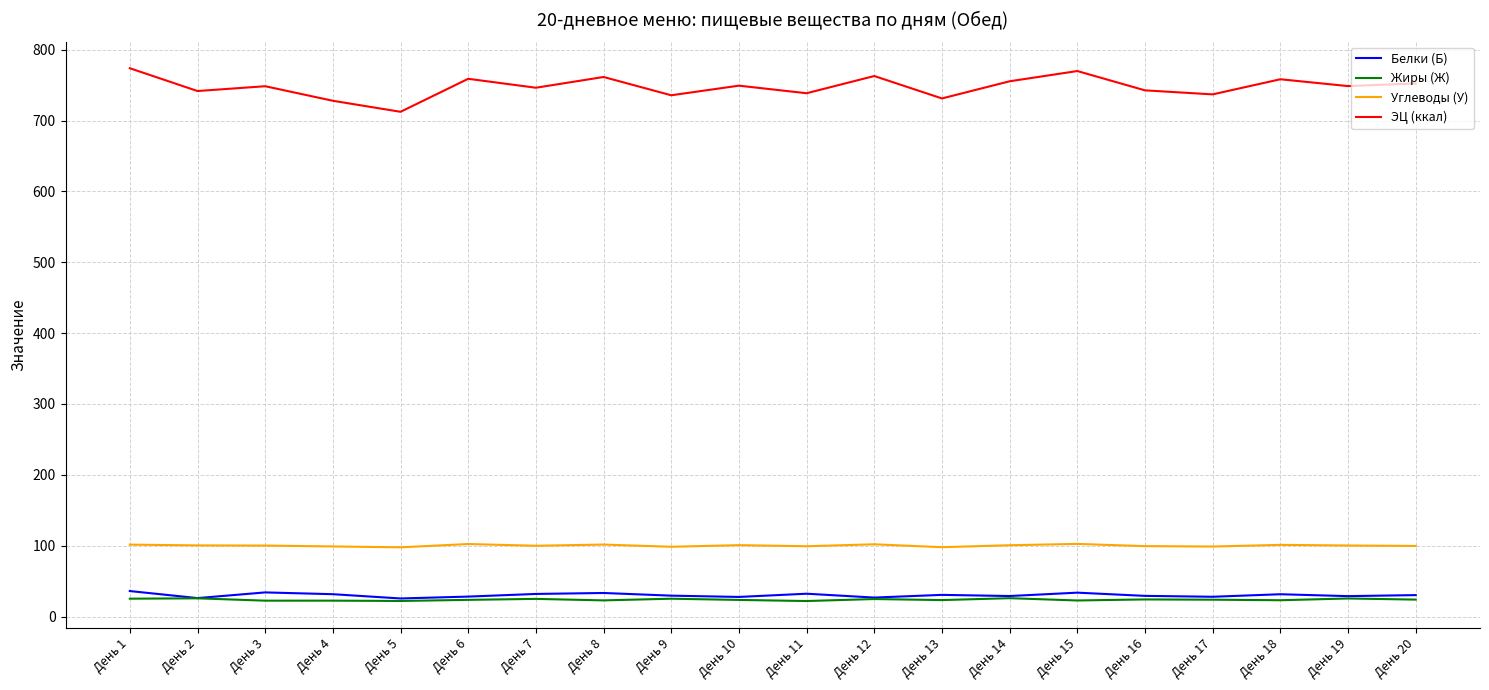

What is the sum of all Углеводы (У) values?

2002.5